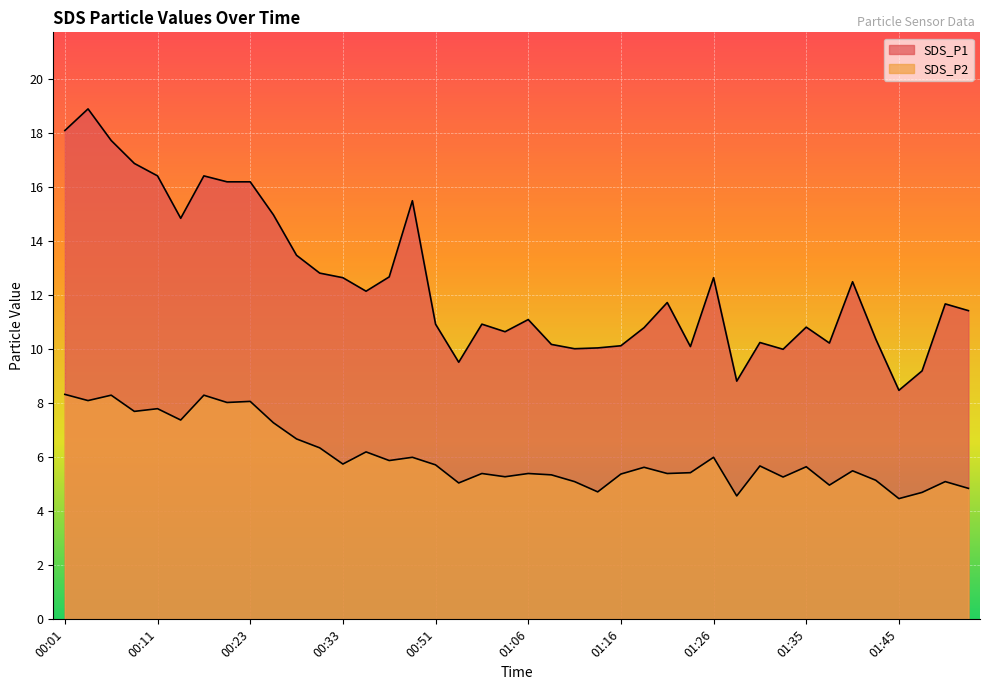

How many lines are shown in the chart?

2